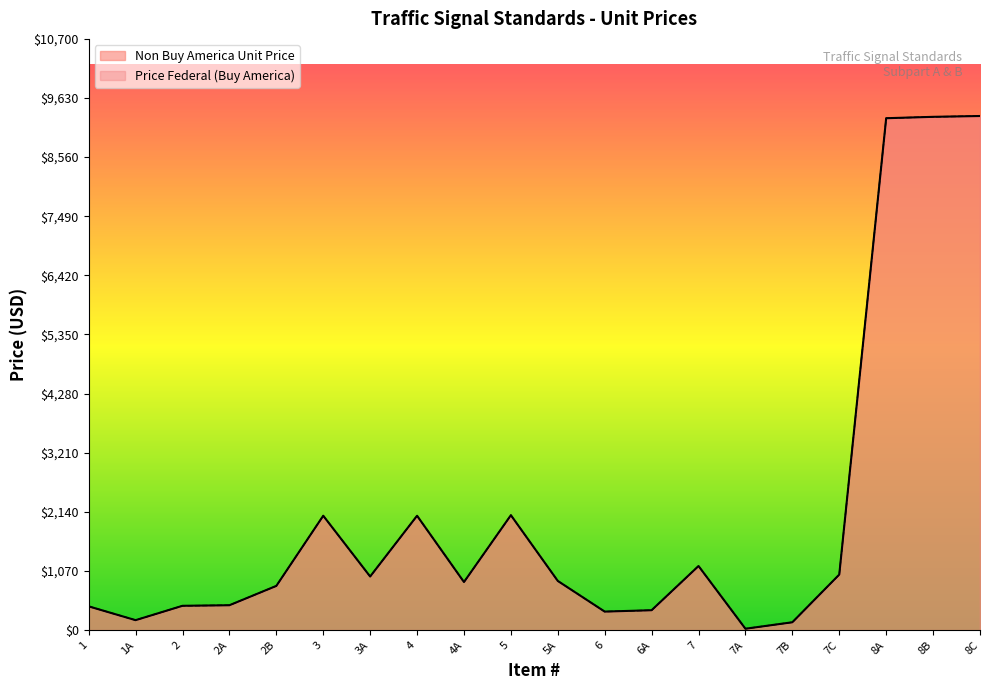

True or false: Price Federal (Buy America) and Non Buy America Unit Price intersect in this chart.

False